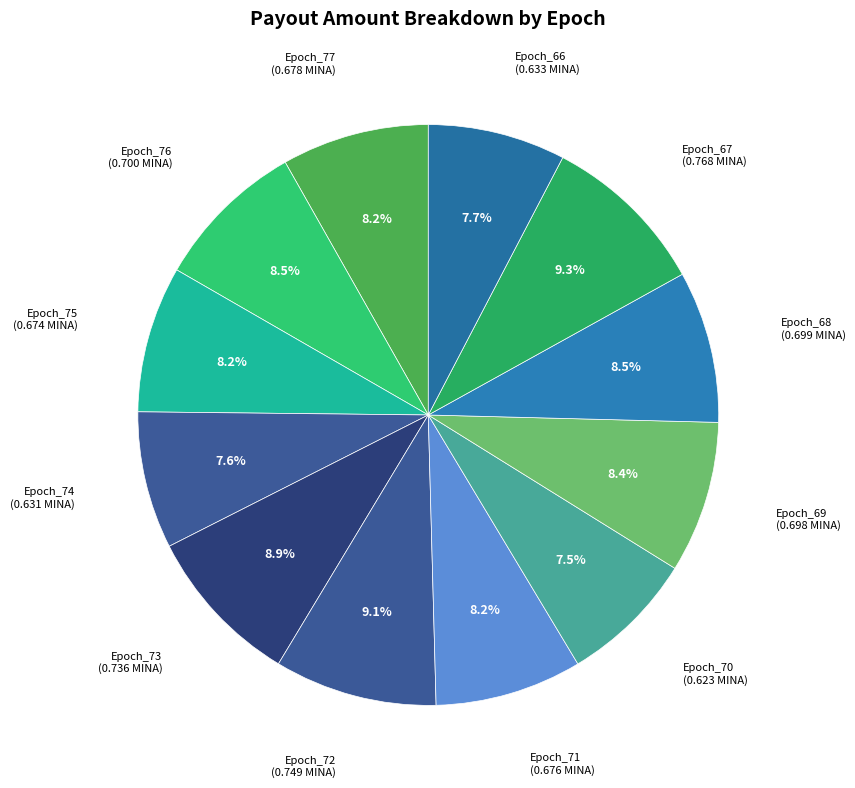

Is there any slice that represents more than half of the pie?

No